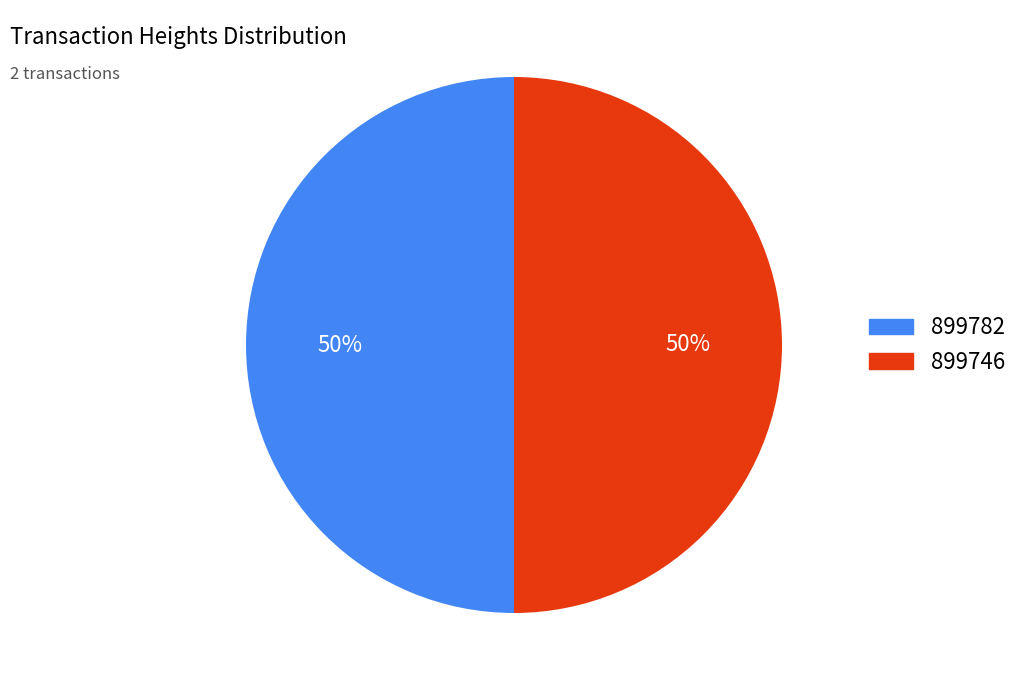

To the nearest percent, what is the average slice percentage?

50%